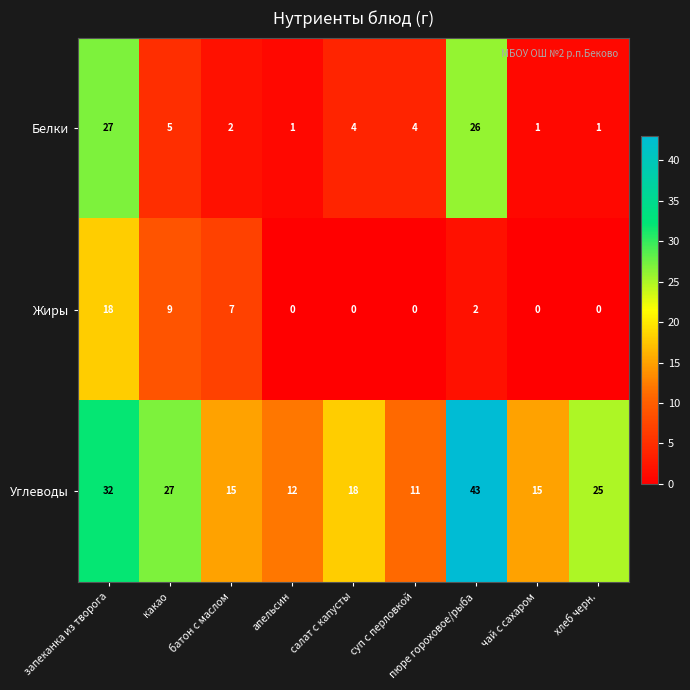

Count the number of categories in the chart.

9